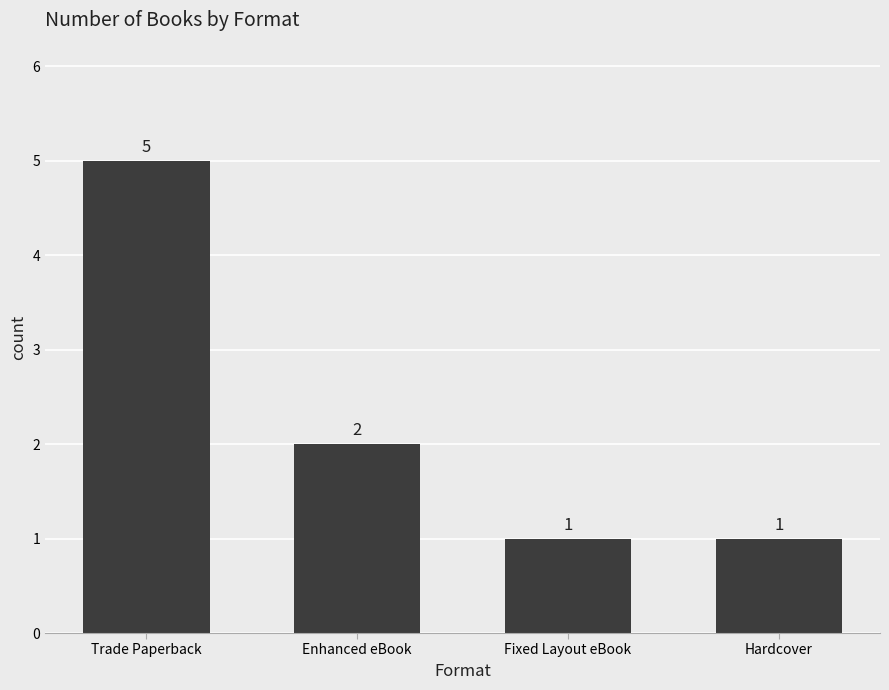

At which category does the chart reach its peak across all series?

Trade Paperback